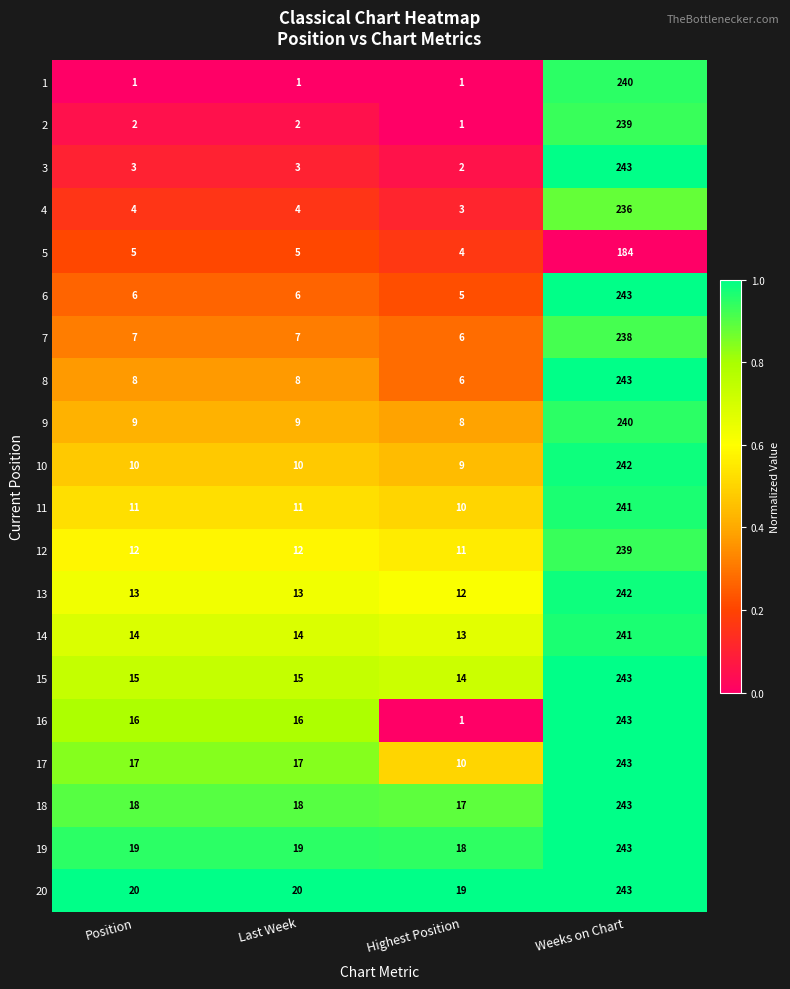

What is the sum of all 3 values?

251